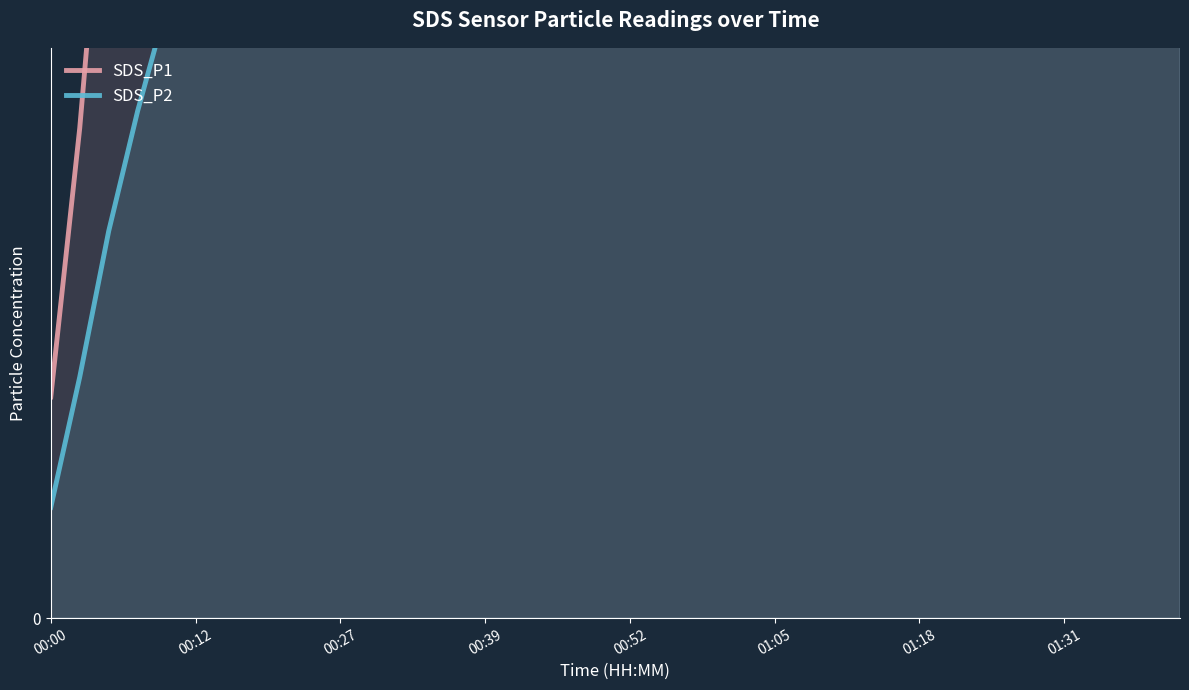

At which category is the sum across all series the highest?

39